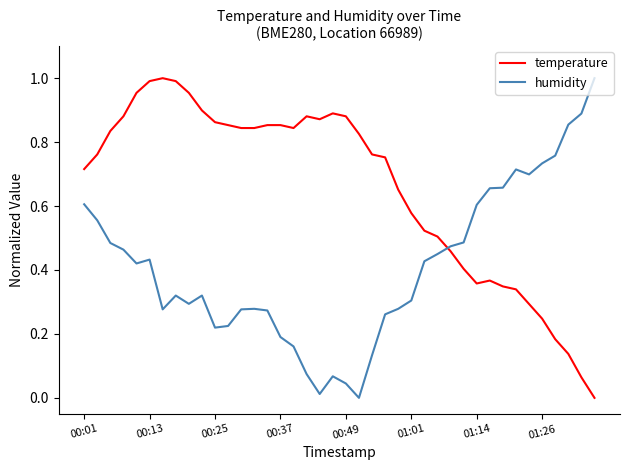

Which series has the largest total across all categories?

temperature